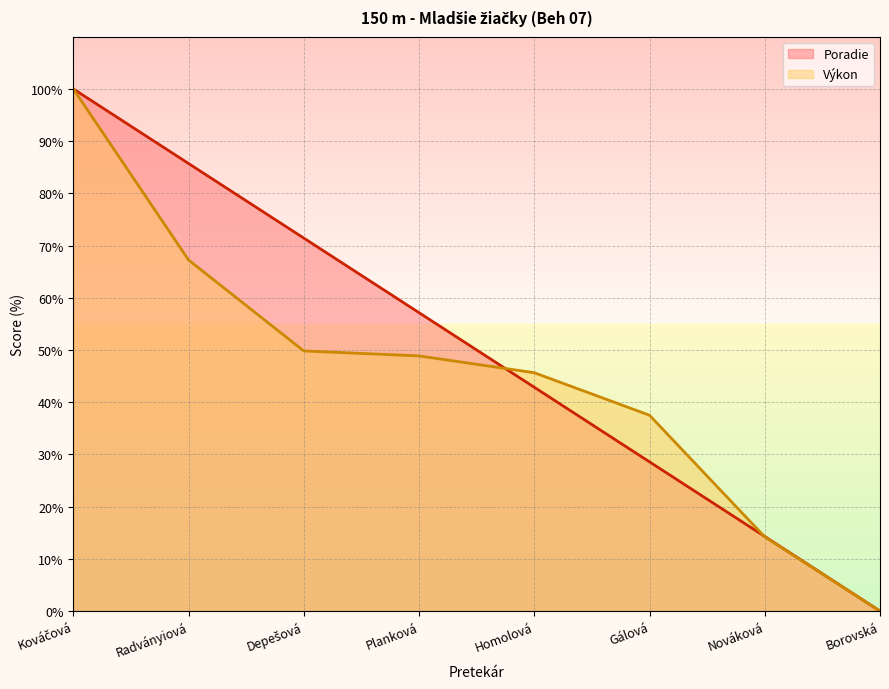

What is the difference between the maximum and minimum values in the Výkon series?

100.0